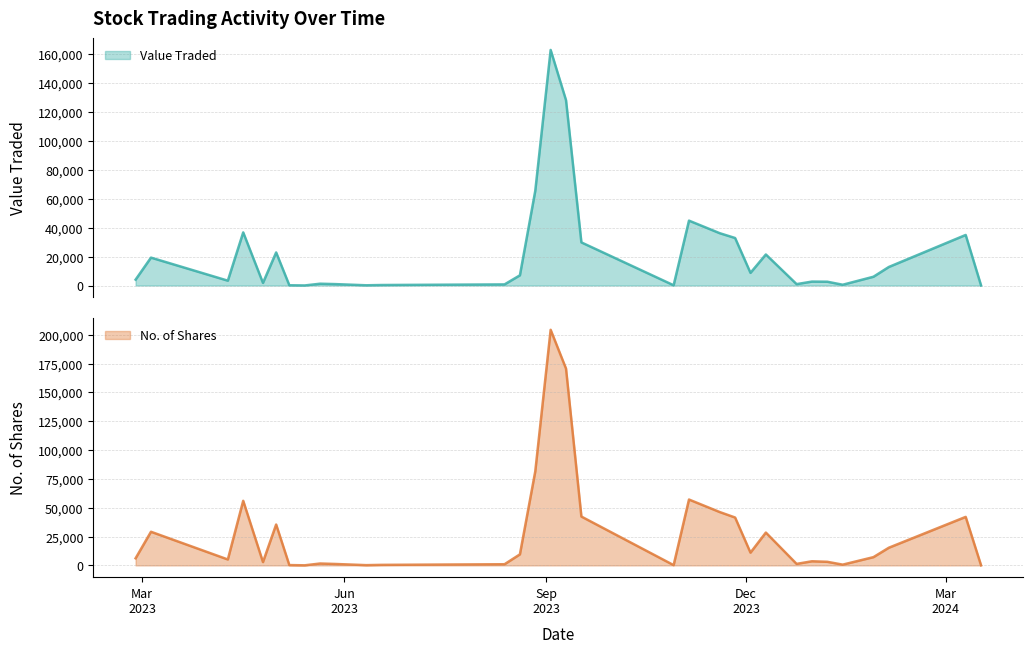

The Value Traded series shows 6062 at 28/01/2024. True or false?

True